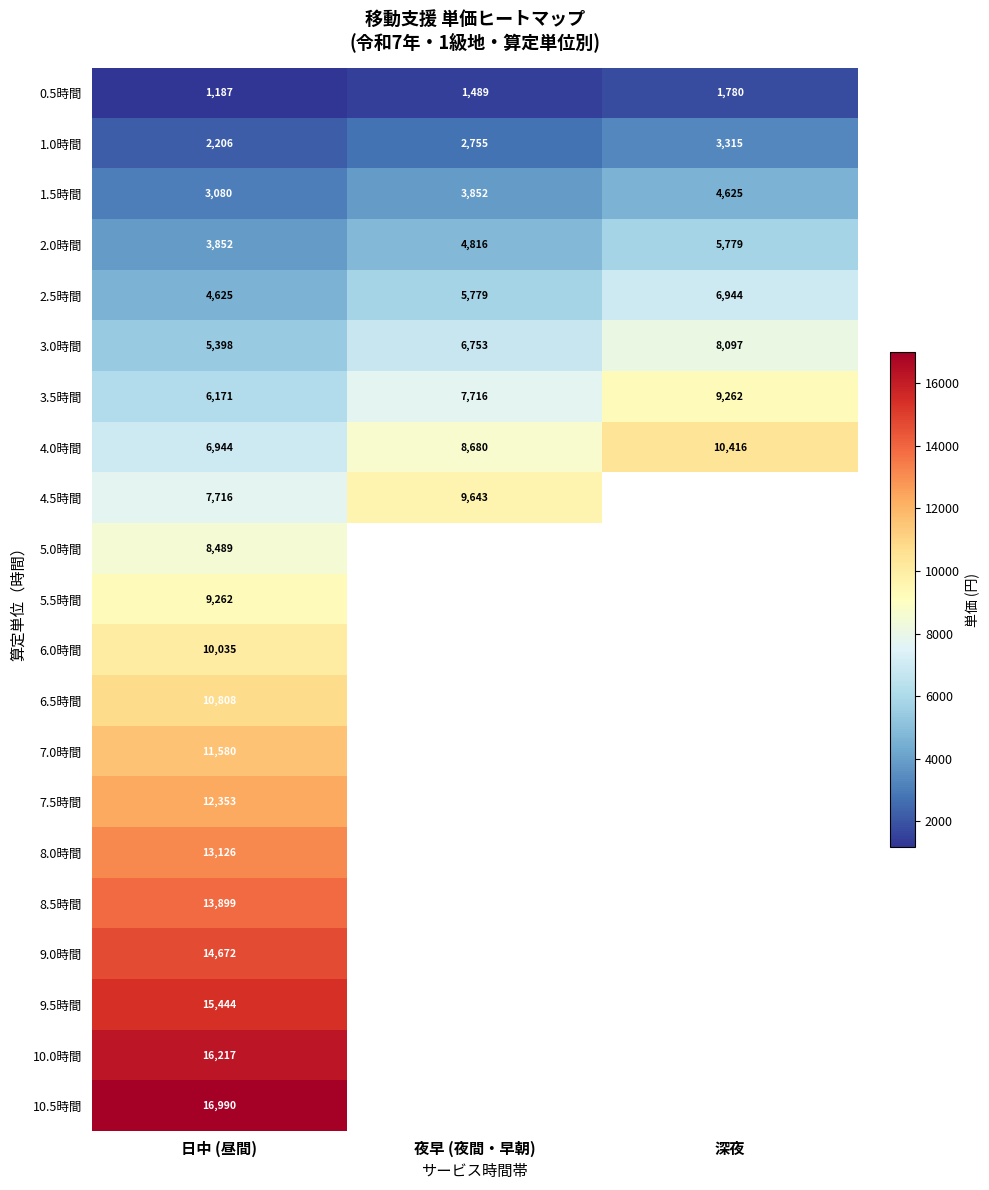

Count the 0.5時間 values in the range 1187 to 1780.

3